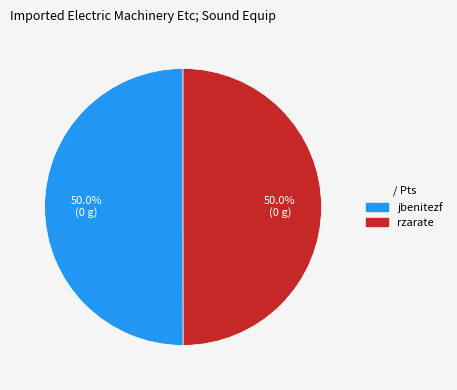

What is the total percentage of rzarate and jbenitezf?

100.0%